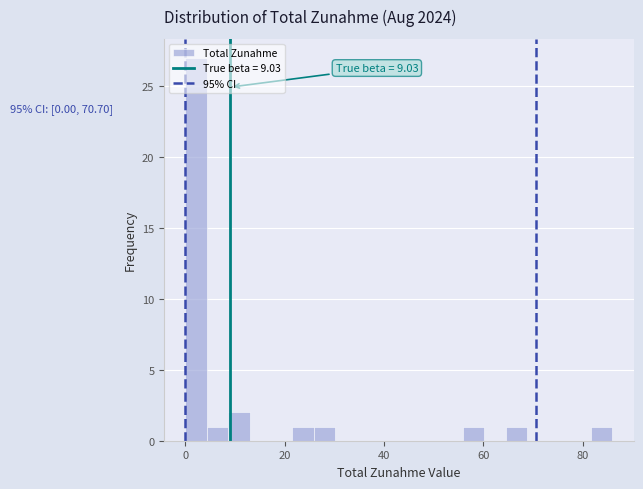

Read against the x-axis, roughly where is the centre of the tallest bar?

2